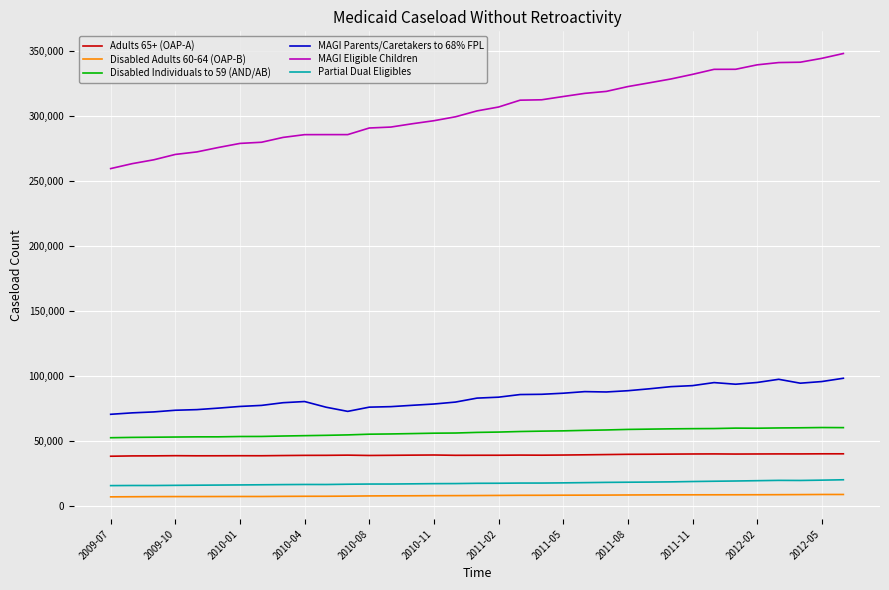

What is the greatest value displayed?

348253